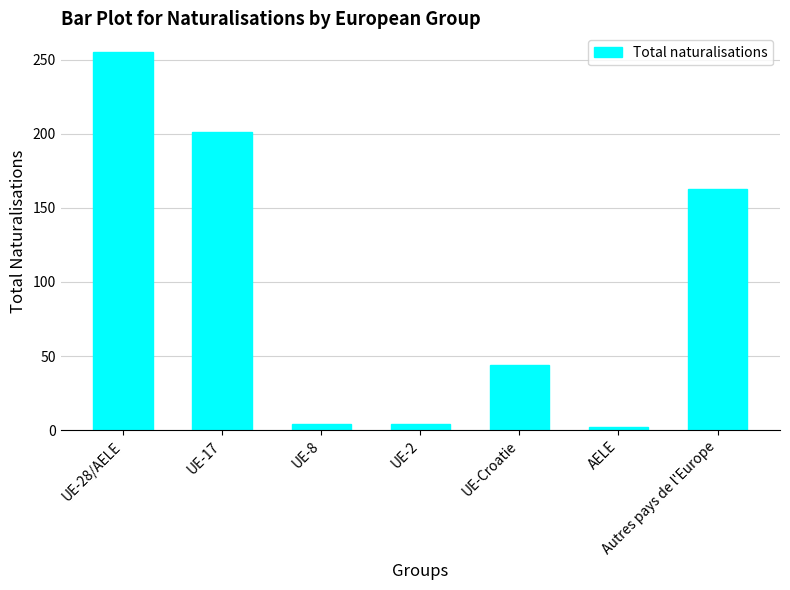

What is the maximum value shown in the chart?

255